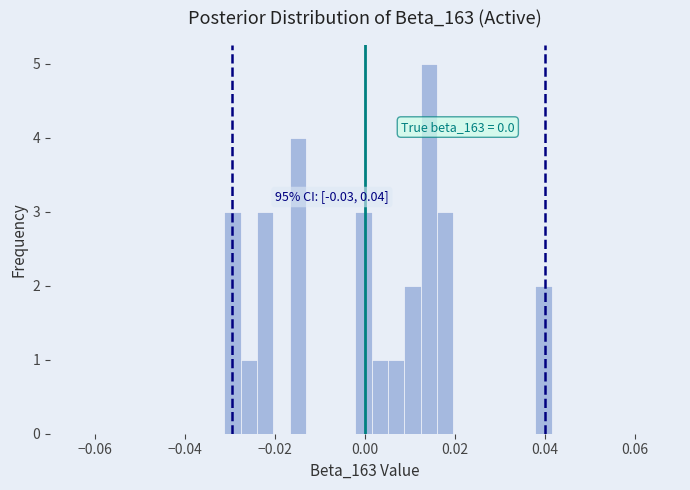

Around what value on the x-axis is the tallest bar? Give the approximate position of its centre, as read against the axis.

0.014